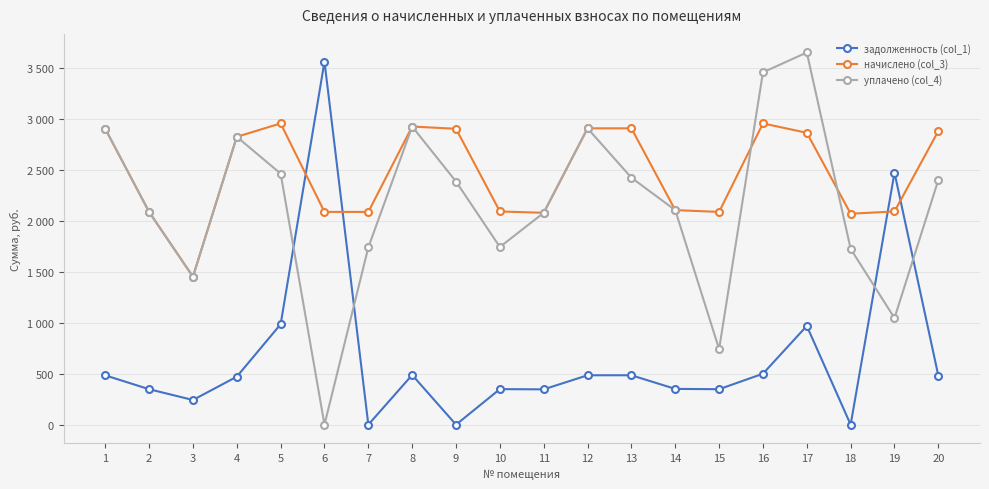

The начислено (col_3) series shows 1251.0 at 20. True or false?

False